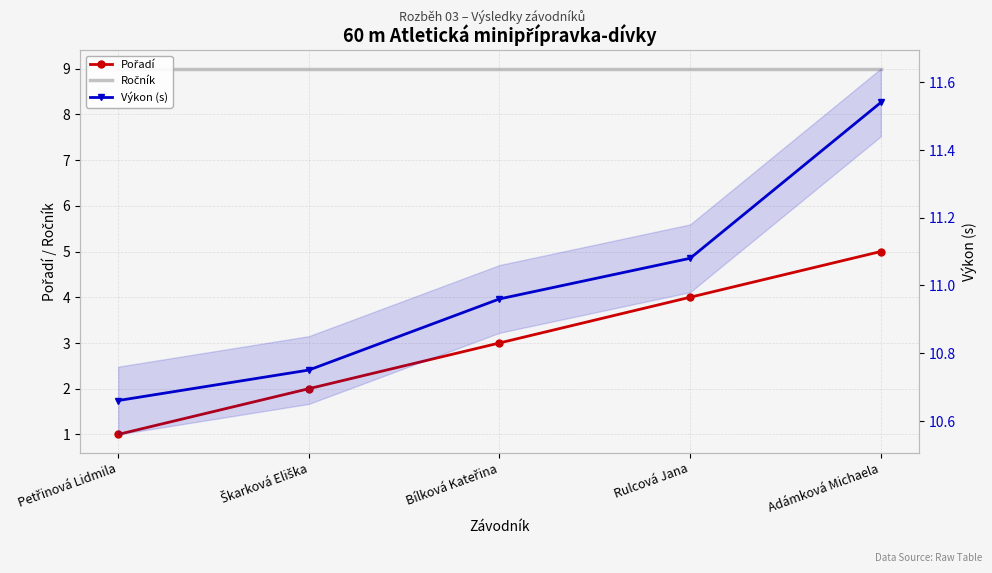

What is the minimum value for Ročník?

9.0